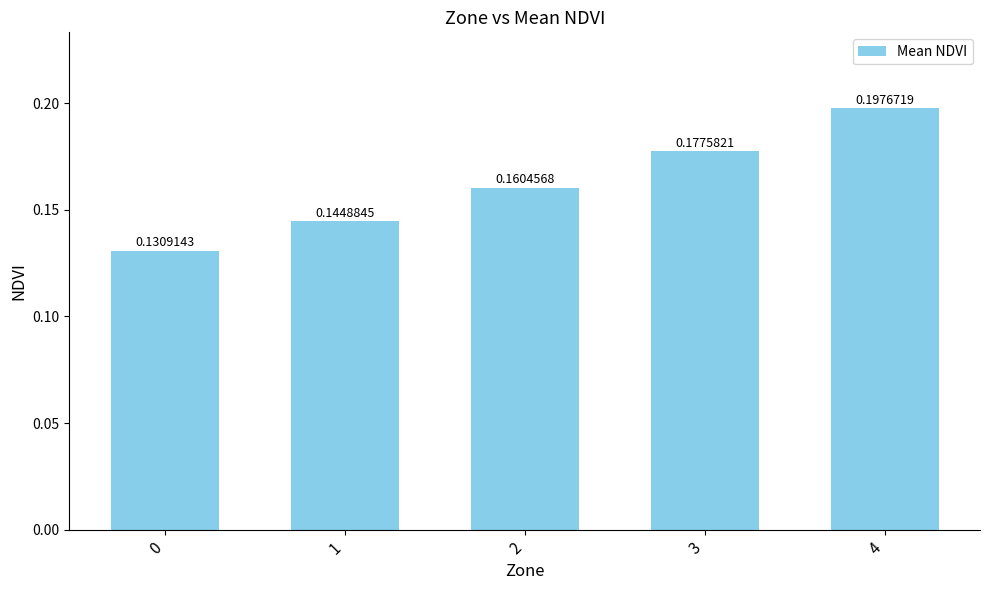

Between 3 and 4, which is larger?

4